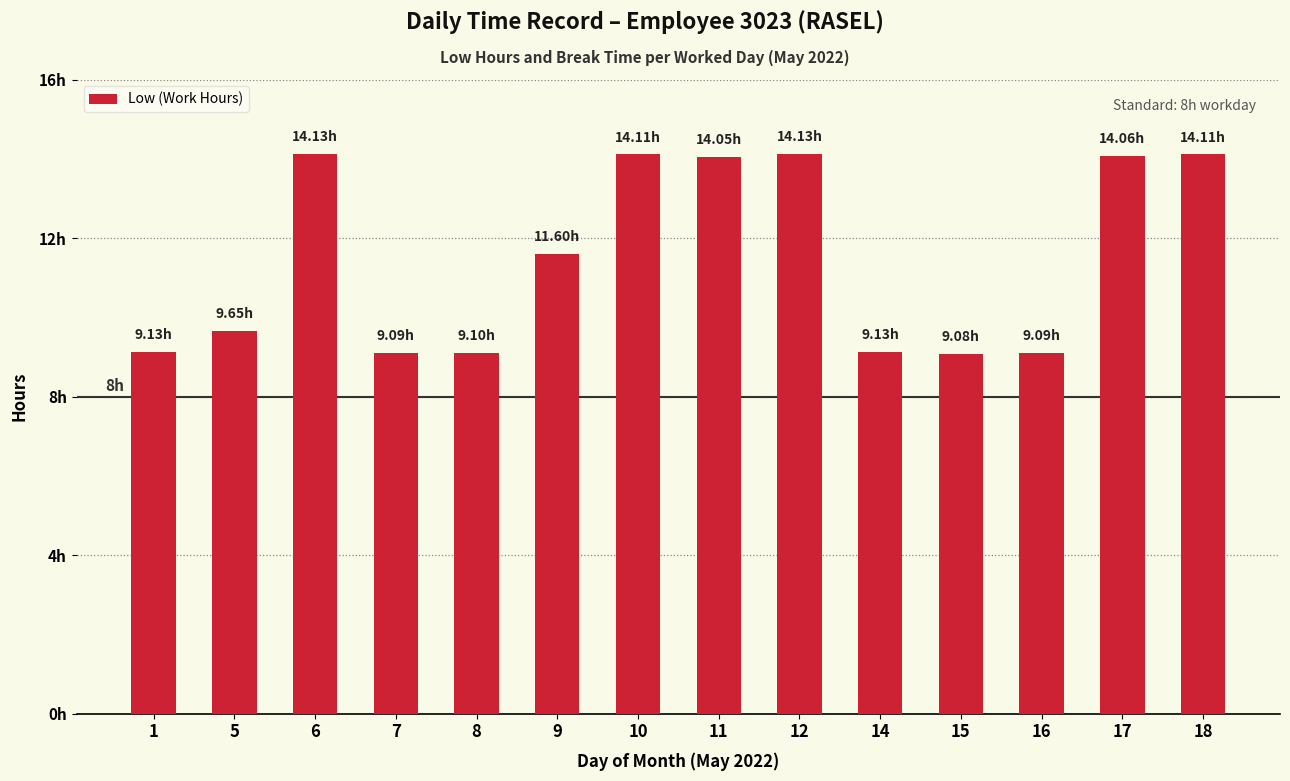

Count the number of values greater than 11.

7